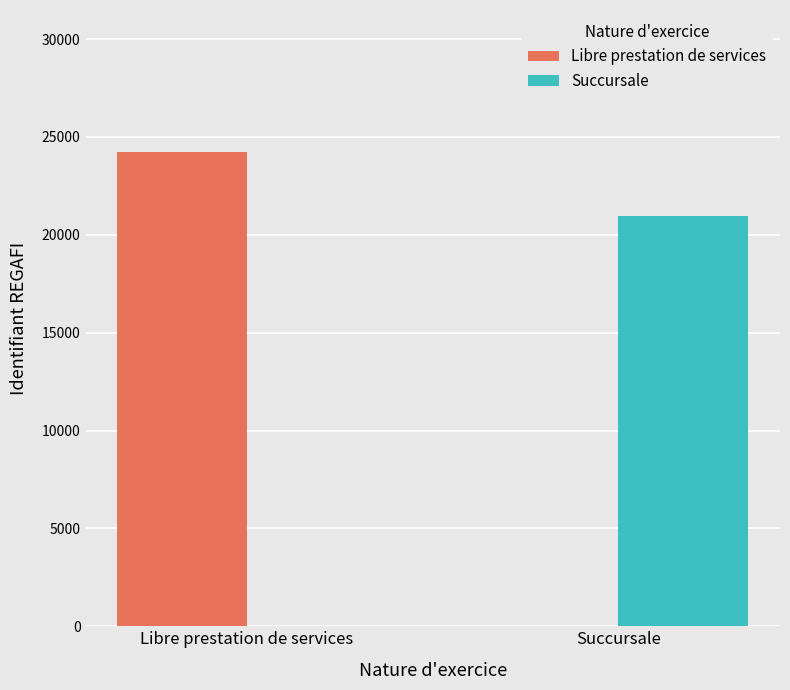

Which series has the largest range (max minus min)?

Libre prestation de services